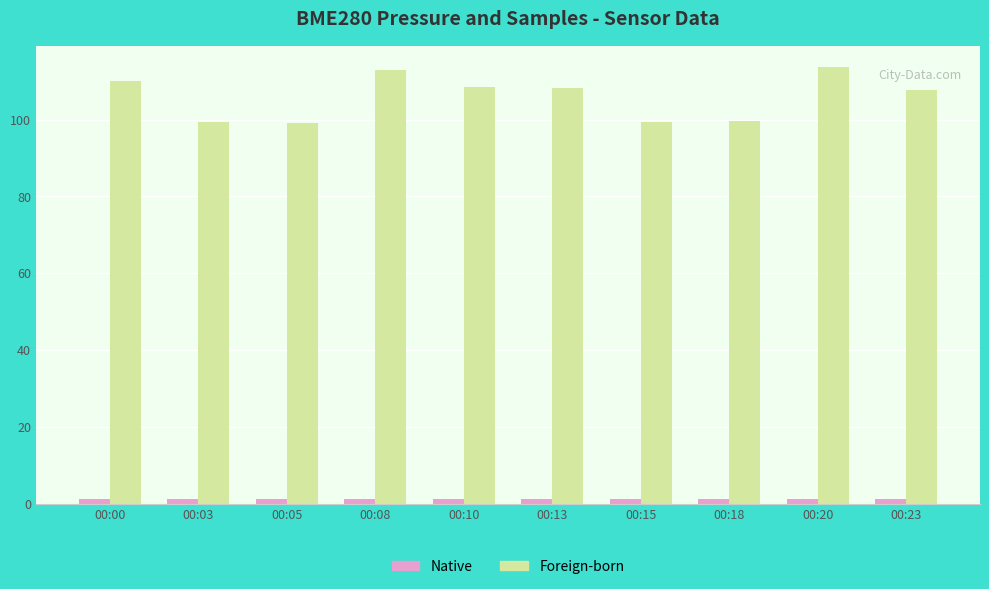

The value of Native at 00:03 is 1.3. True or false?

True